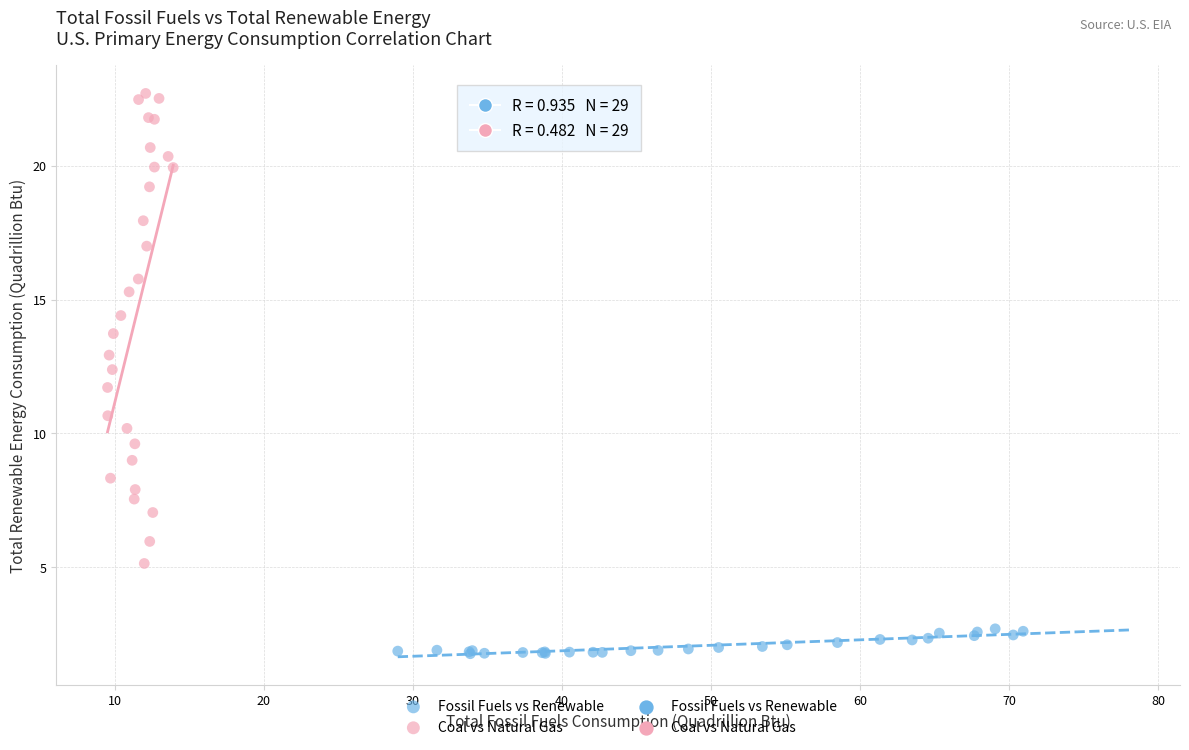

Which series reaches the minimum Y coordinate?

Fossil Fuels vs Renewable